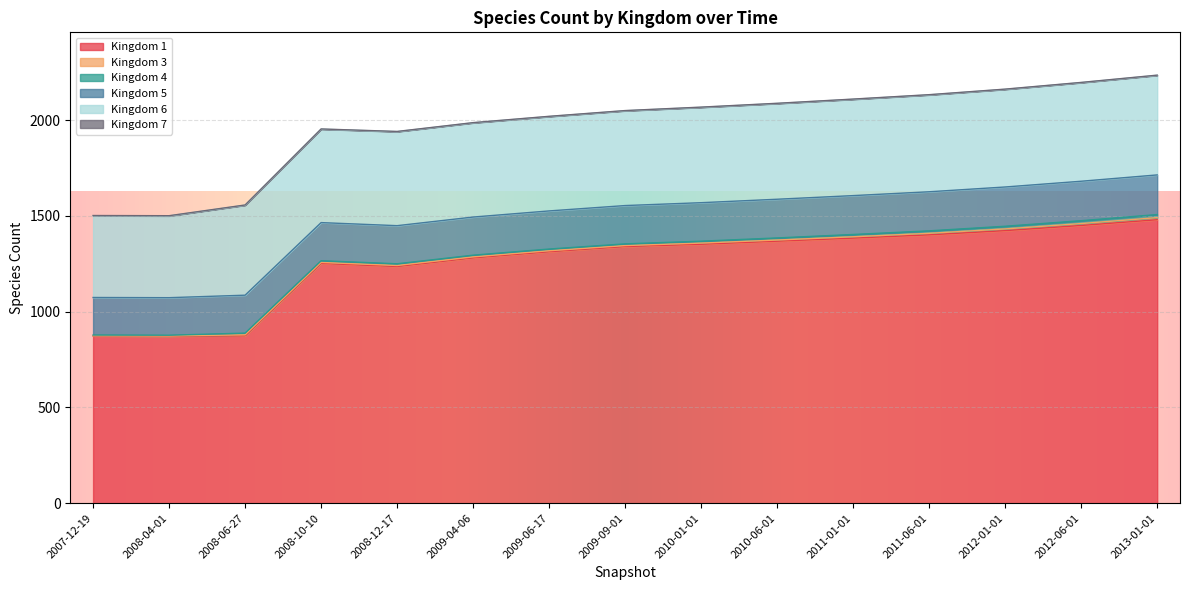

True or false: 5 and 1 intersect in this chart.

False